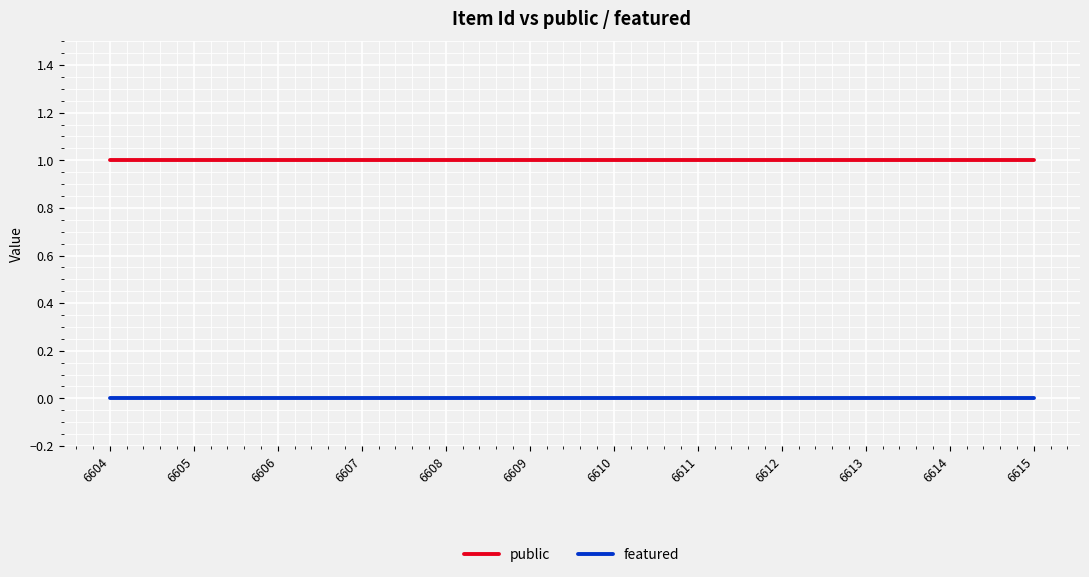

The public series shows 1 at 6605. True or false?

True